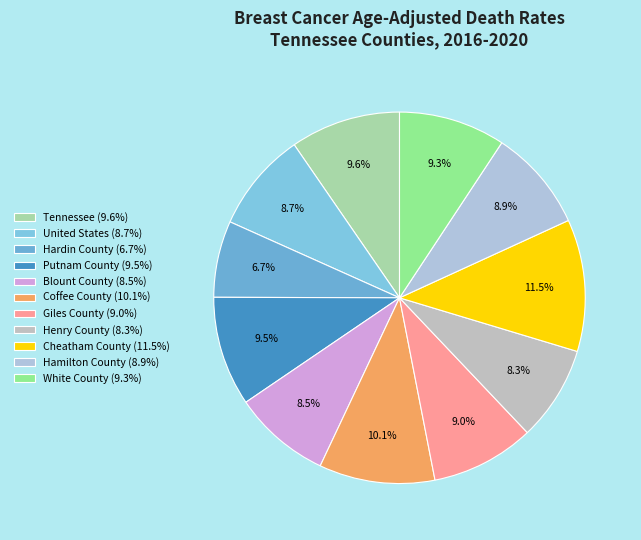

The United States slice represents 1% of the pie. True or false?

False